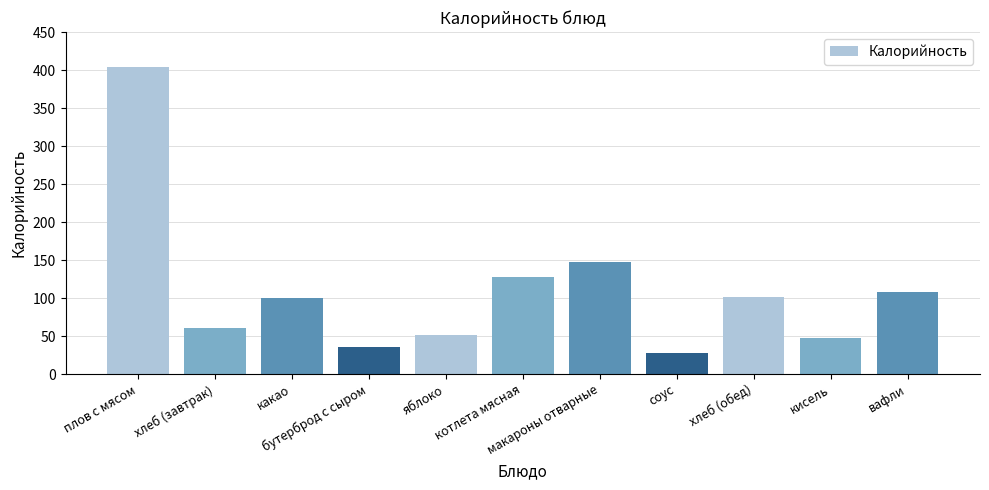

Where does the data first go above 100?

плов с мясом